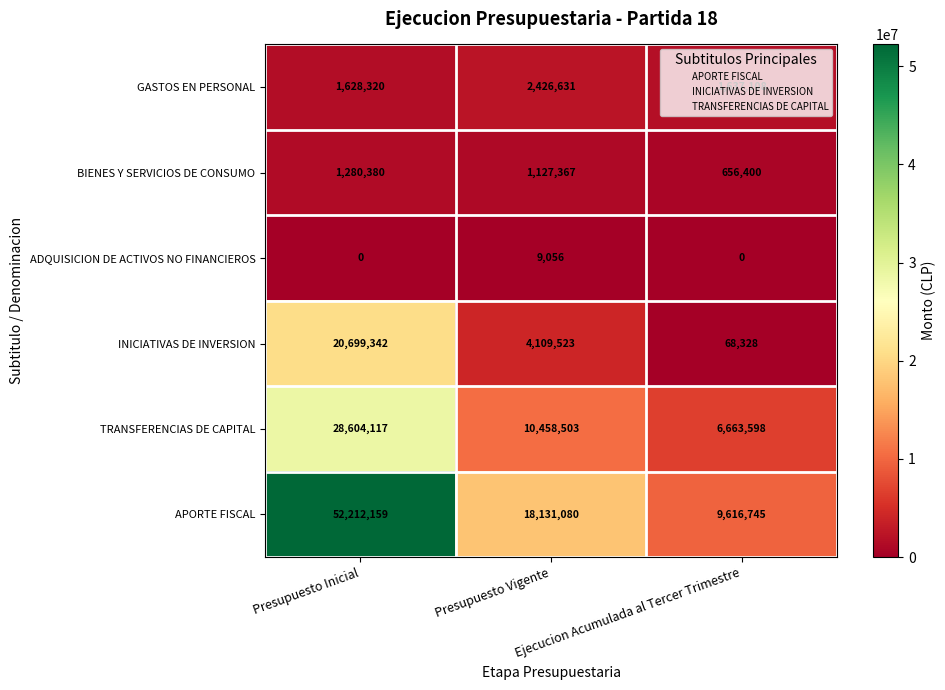

List the series in order of their peak value, lowest first.

ADQUISICION DE ACTIVOS NO FINANCIEROS, BIENES Y SERVICIOS DE CONSUMO, GASTOS EN PERSONAL, INICIATIVAS DE INVERSION, TRANSFERENCIAS DE CAPITAL, APORTE FISCAL